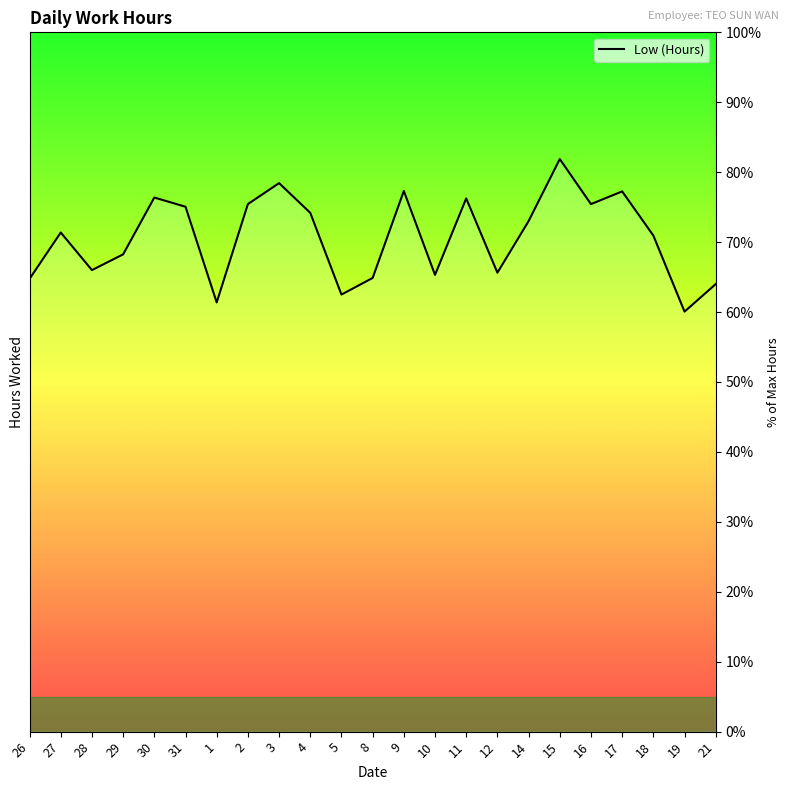

What is the approximate value at 2?

75.4